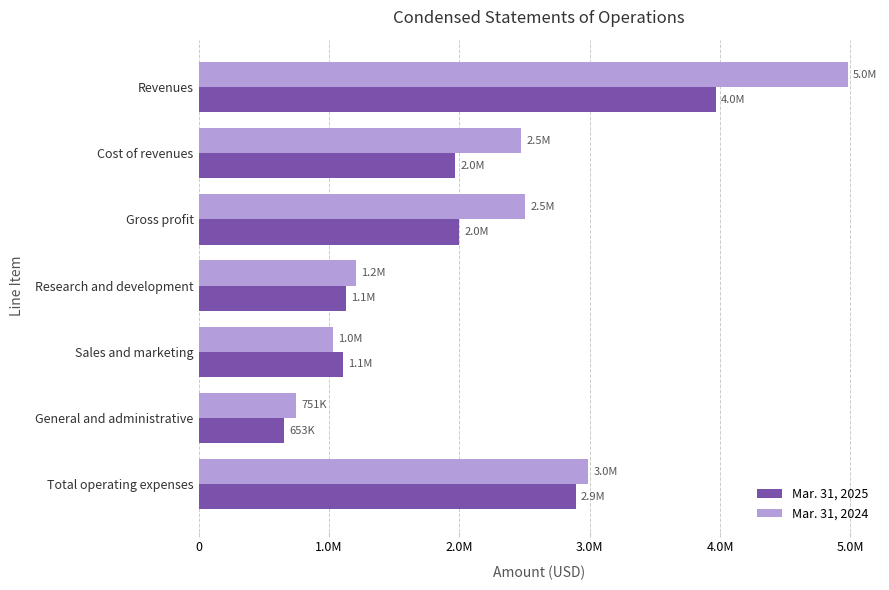

What are all the series names shown in the legend?

Mar. 31, 2025, Mar. 31, 2024